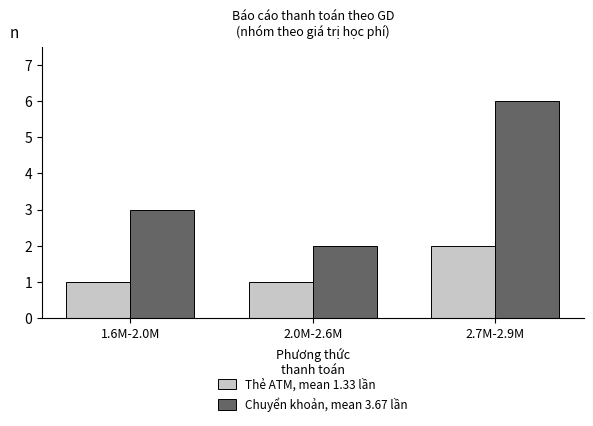

What is the difference between the Chuyển khoản, mean 3.67 lần values at 2.7M-2.9M and 2.0M-2.6M?

4